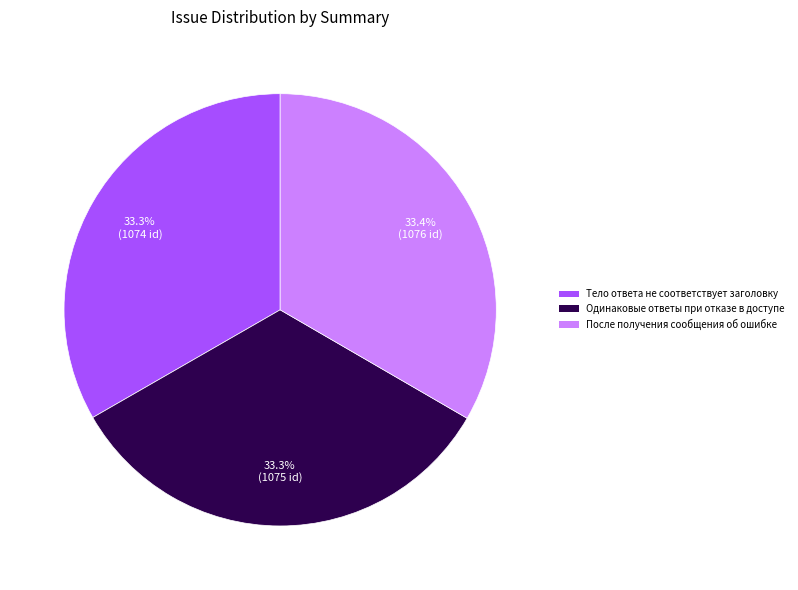

What is the ratio of the value at Тело ответа не соответствует заголовку to the value at После получения сообщения об ошибке?

1.0